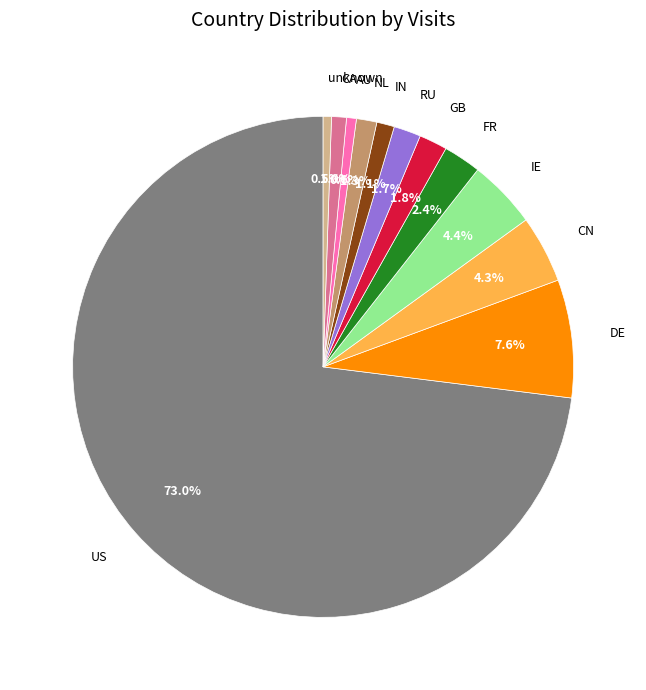

Which has a higher value, RU or IN?

RU